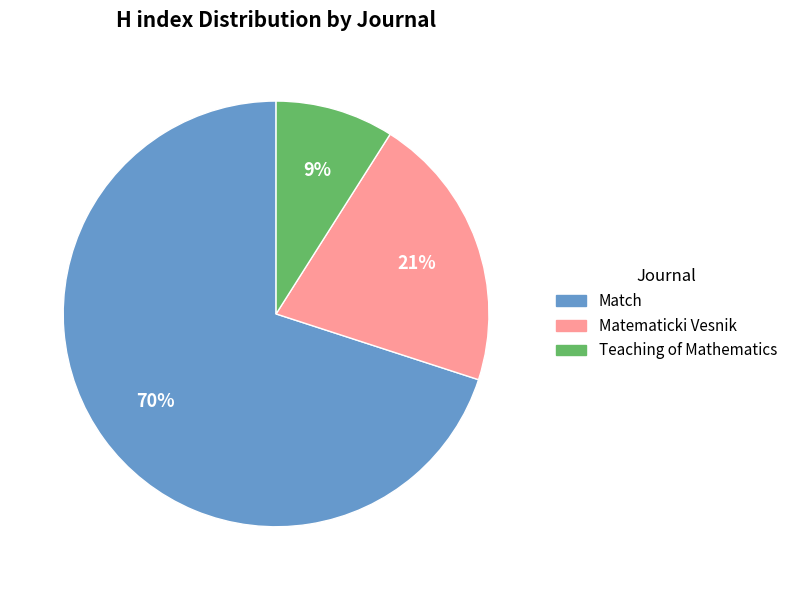

What is the ratio of the value at Matematicki Vesnik to the value at Match?

0.3